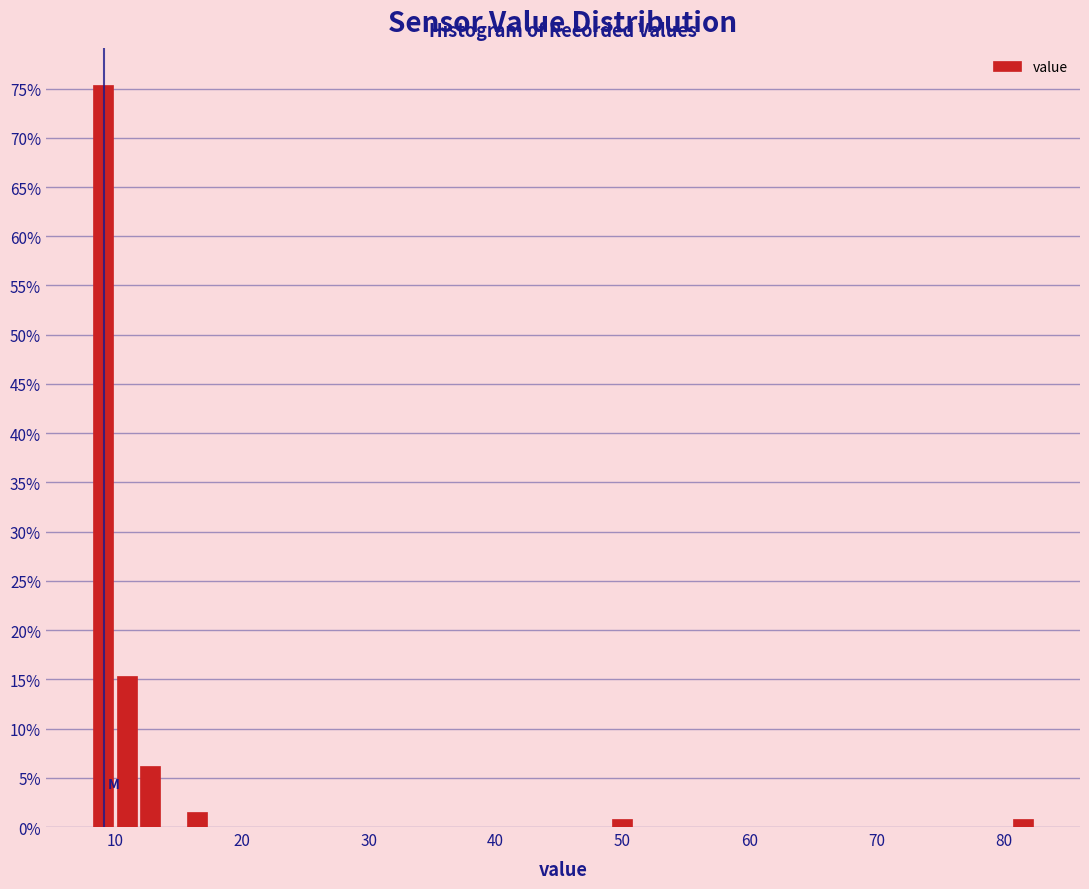

Around what value on the x-axis is the tallest bar? Give the approximate position of its centre, as read against the axis.

9